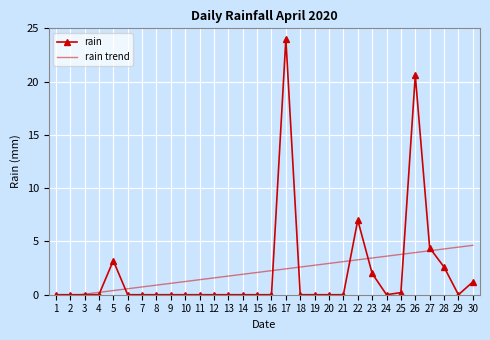

Reading right to left, what are all the values shown in this chart?

rain: 1.2	0.0	2.6	4.4	20.6	0.2	0.0	2.0	7.0	0.0	0.0	0.0	0.0	24.0	0.0	0.0	0.0	0.0	0.0	0.0	0.0	0.0	0.0	0.0	0.0	3.2	0.0	0.0	0.0	0.0
rain trend: 4.6	4.5	4.3	4.1	4.0	3.8	3.6	3.4	3.3	3.1	2.9	2.8	2.6	2.4	2.3	2.1	1.9	1.7	1.6	1.4	1.2	1.1	0.9	0.7	0.6	0.4	0.2	0.1	-0.1	-0.3